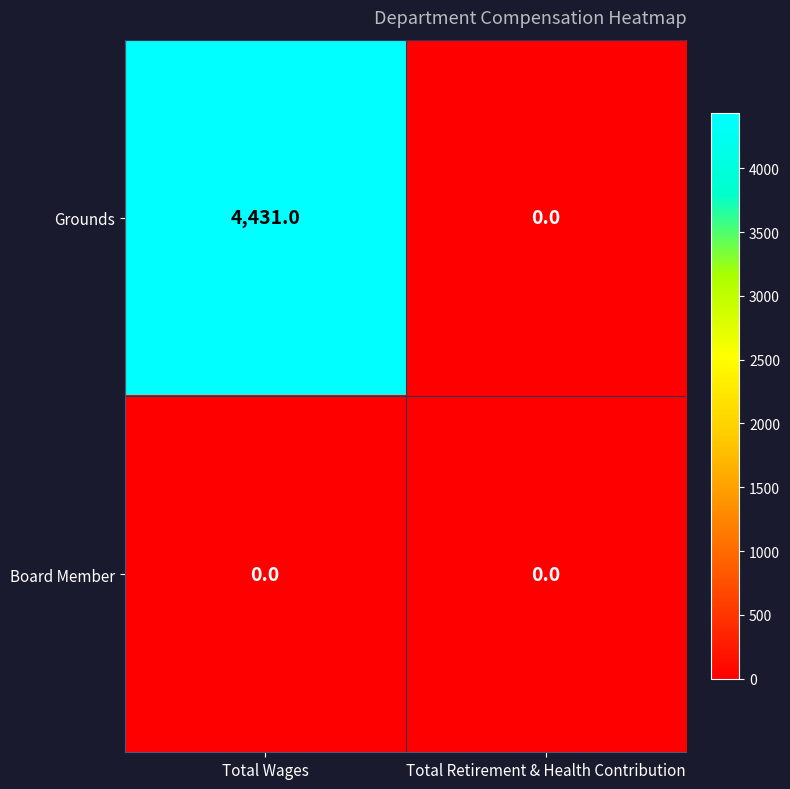

Reading left to right, list all the values displayed in this chart.

Grounds: Total Wages=4431	Total Retirement & Health Contribution=0
Board Member: Total Wages=0	Total Retirement & Health Contribution=0